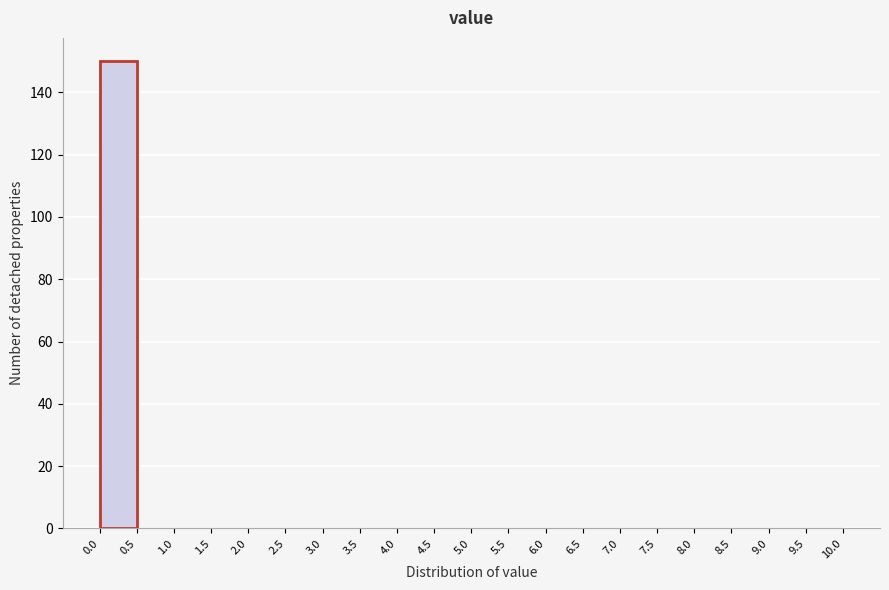

Reading left to right, transcribe this chart: for each bar, give the range it covers on the x-axis and its height. The values are not printed on the chart, so give them approximately, as read against the axis.

0.0 to 0.5: 150
0.5 to 1.0: 0
1.0 to 1.5: 0
1.5 to 2.0: 0
2.0 to 2.5: 0
2.5 to 3.0: 0
3.0 to 3.5: 0
3.5 to 4.0: 0
4.0 to 4.5: 0
4.5 to 5.0: 0
5.0 to 5.5: 0
5.5 to 6.0: 0
6.0 to 6.5: 0
6.5 to 7.0: 0
7.0 to 7.5: 0
7.5 to 8.0: 0
8.0 to 8.5: 0
8.5 to 9.0: 0
9.0 to 9.5: 0
9.5 to 10.0: 0